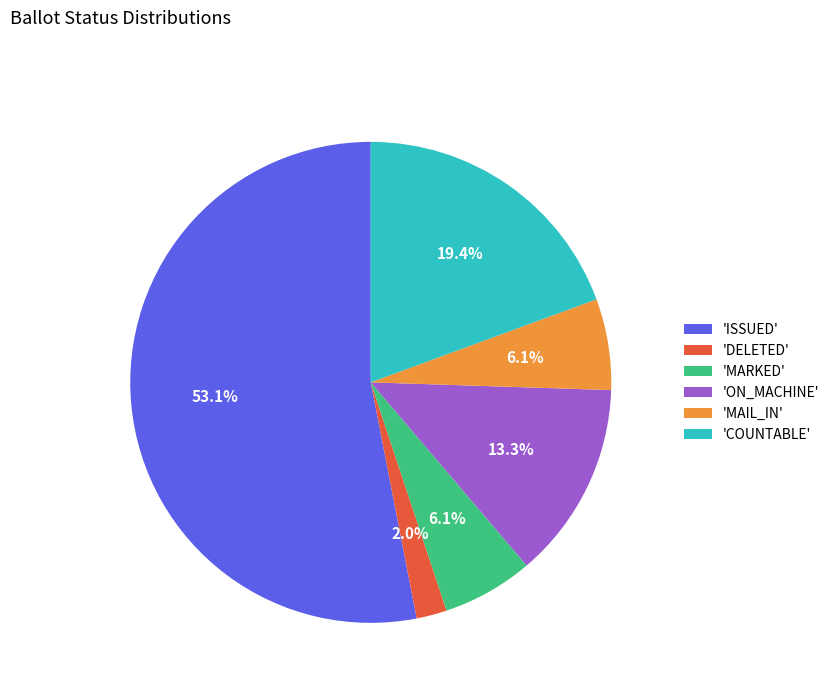

Is 'DELETED' the majority of the pie?

No